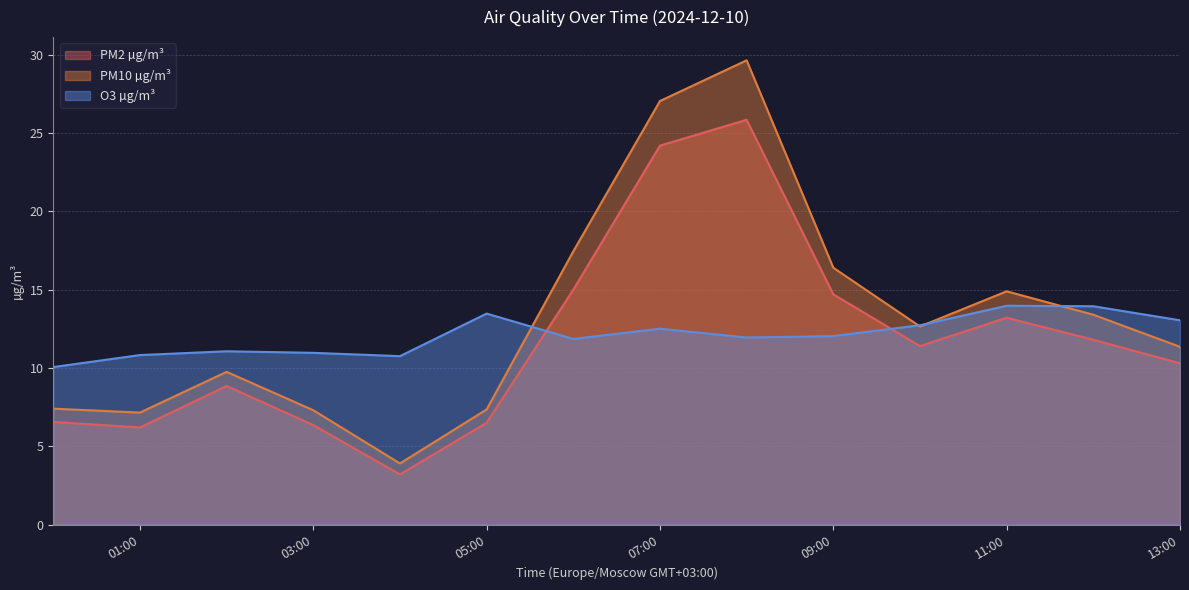

What is the total value across all series at 13:00?

34.7